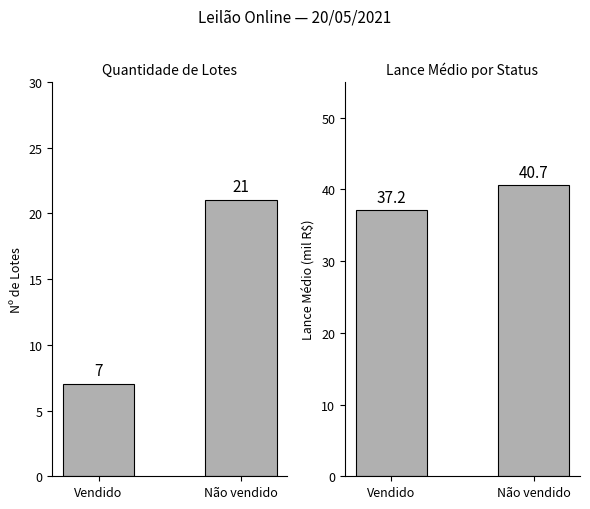

What position from the right is Não vendido?

1